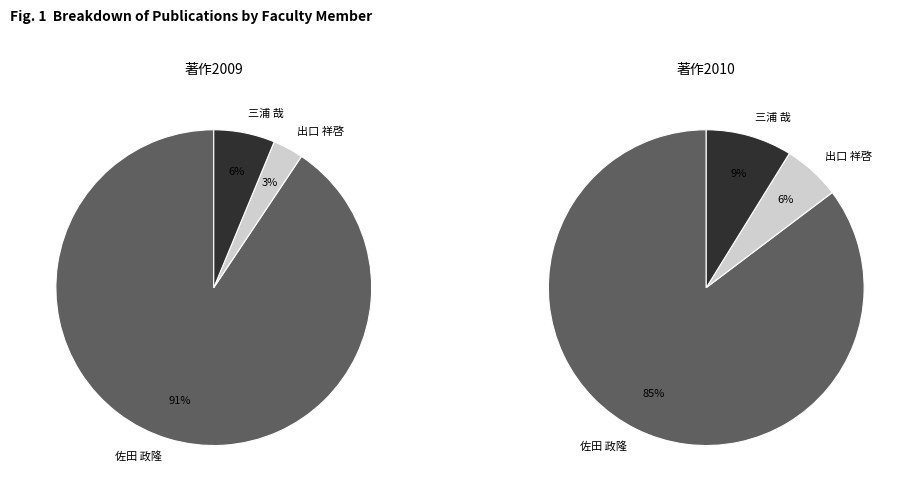

True or false: 三浦 哉 accounts for 15% of the total.

False